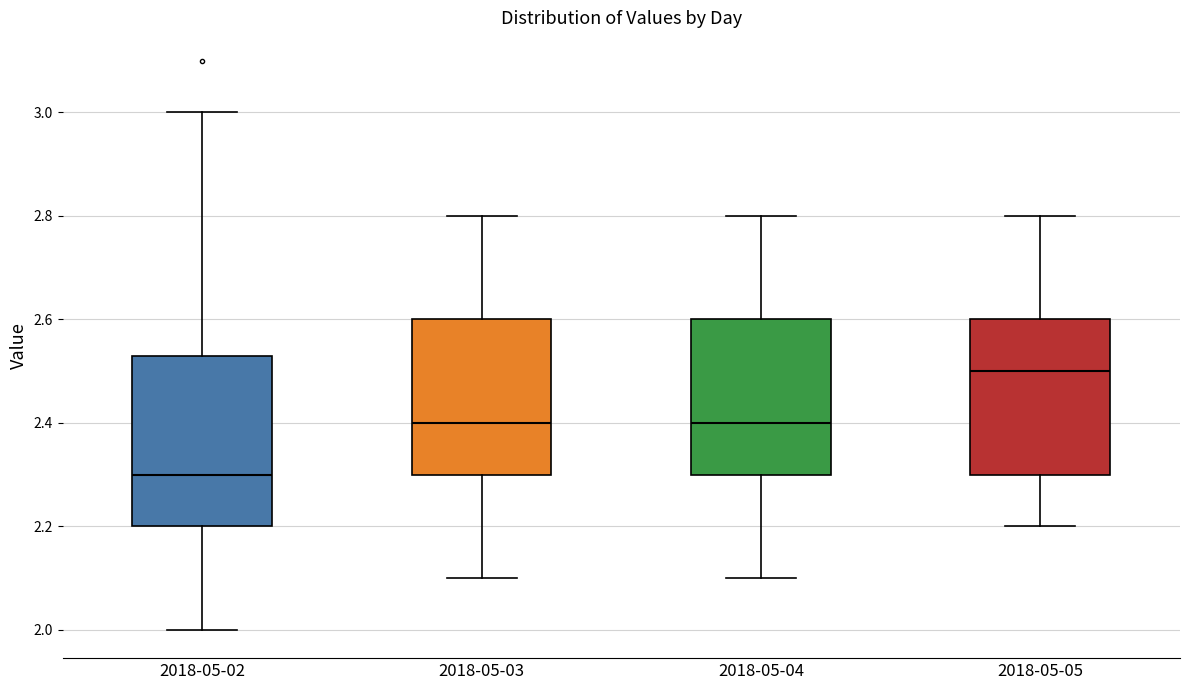

Comparing the boxes themselves (not the whiskers), which one is the tallest?

2018-05-02